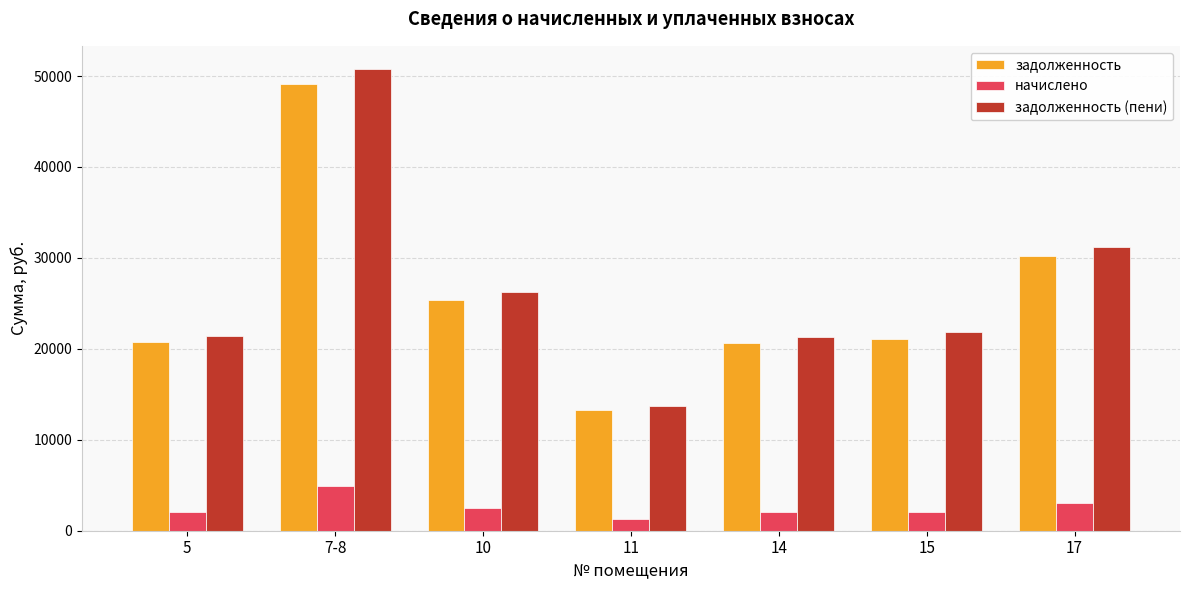

What is the average value of the задолженность series?

25784.6